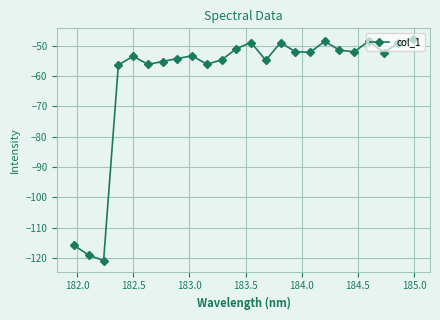

How many interior local peaks (higher than both neighbors) does the data have?

6